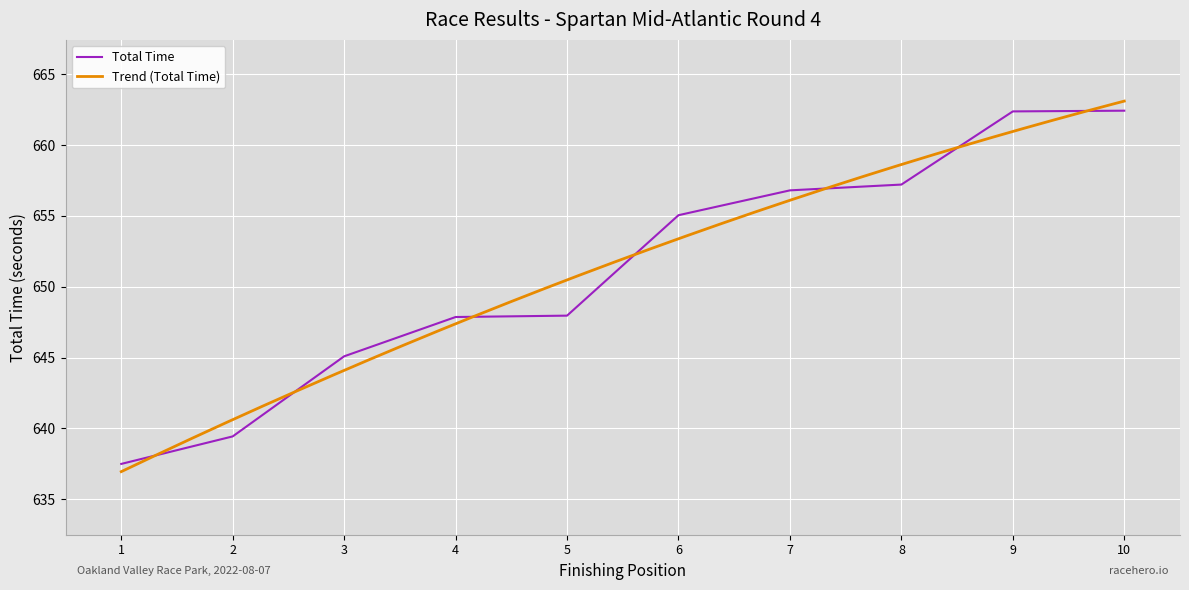

What is the highest value of the Total Time series?

662.4